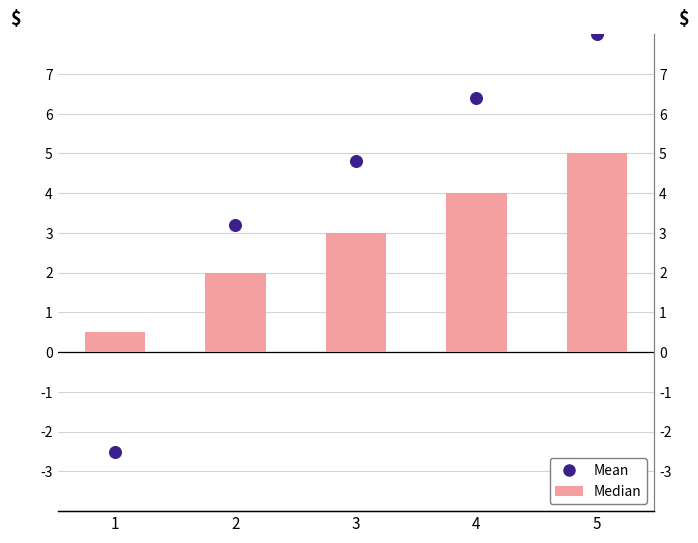

Which series contains the highest Y value?

Mean